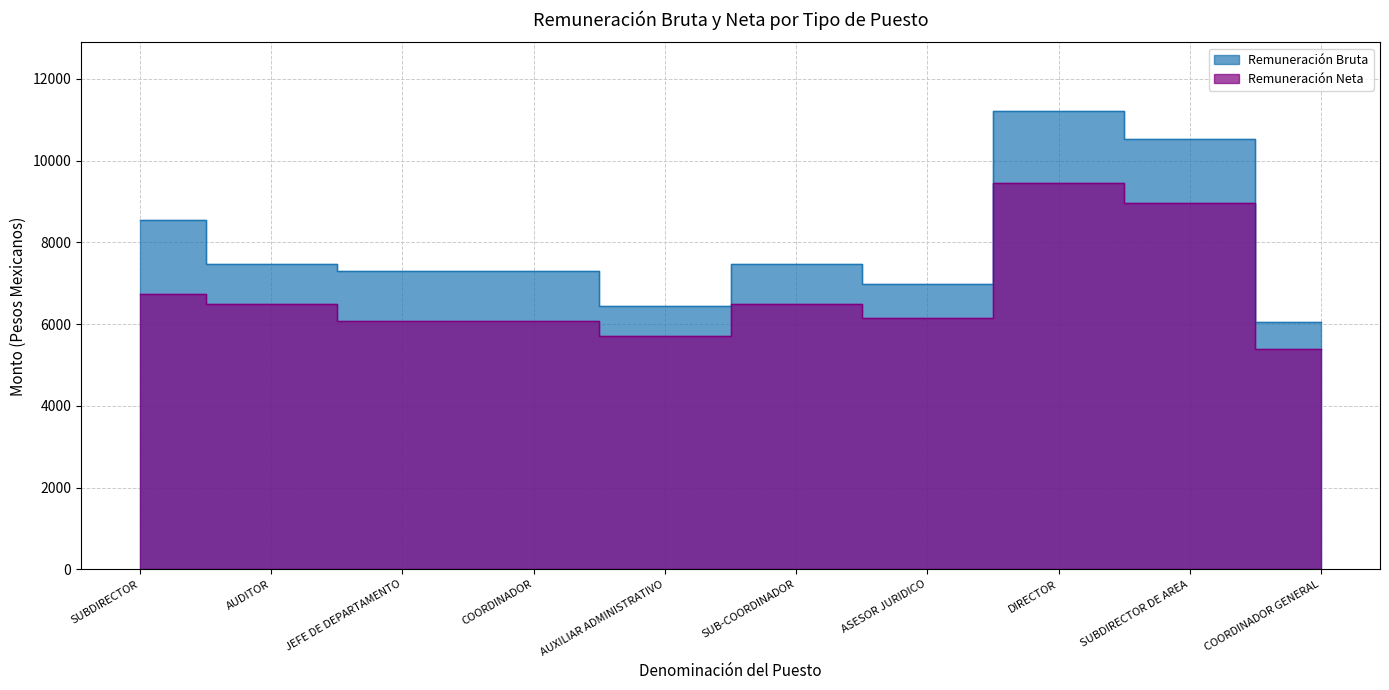

Which has a higher value, DIRECTOR or SUB-COORDINADOR?

DIRECTOR